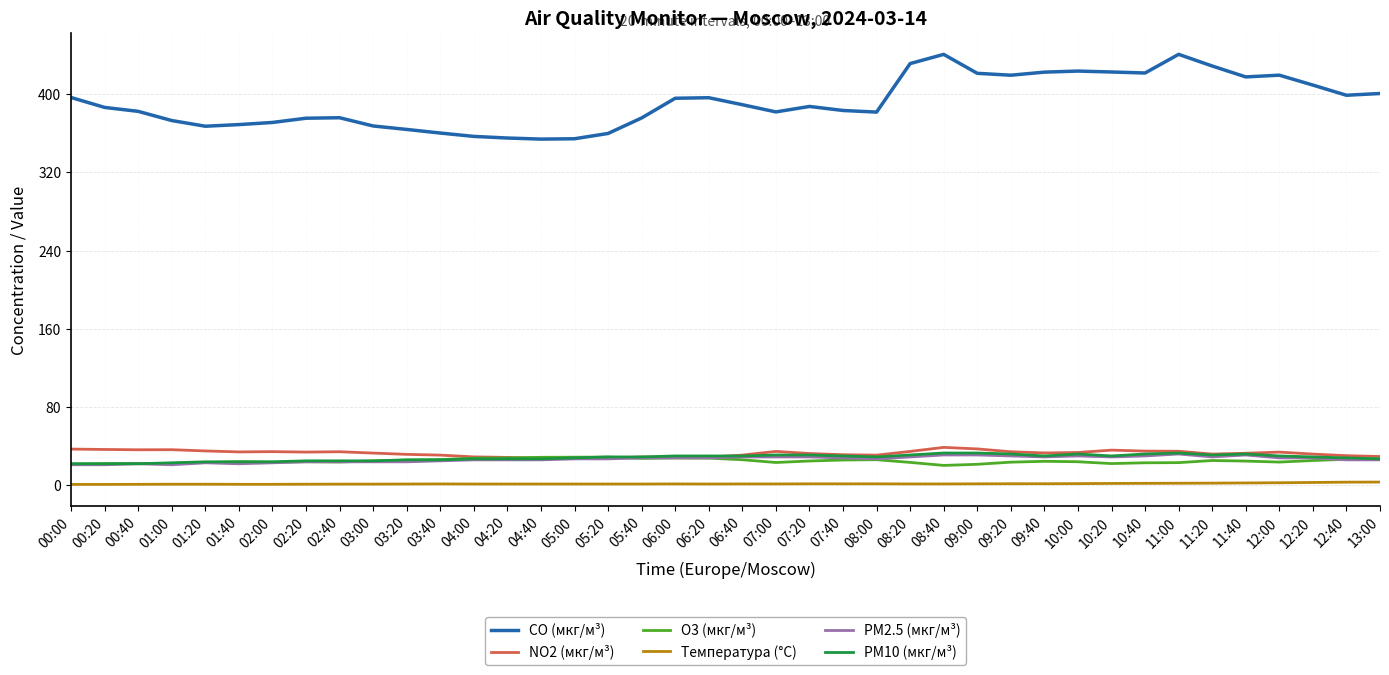

Which series changed the most between 05:00 and 12:20?

CO (мкг/м³)